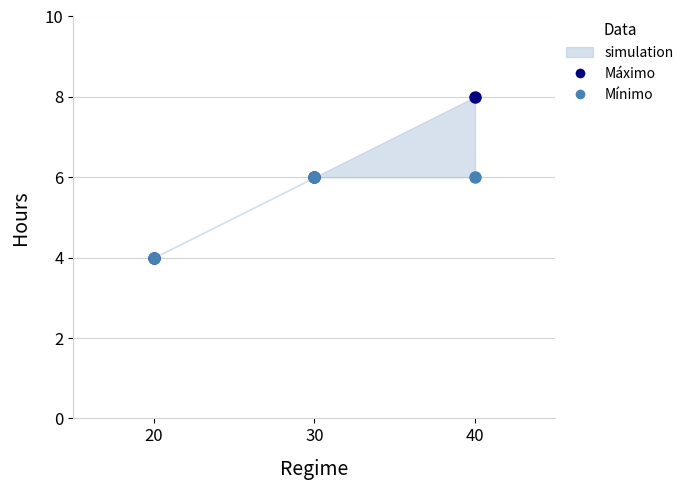

Does the chart have visible grid lines?

Yes